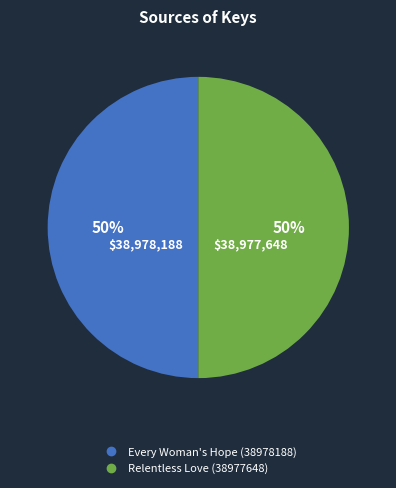

The Every Woman's Hope (38978188) slice represents 50% of the pie. True or false?

True